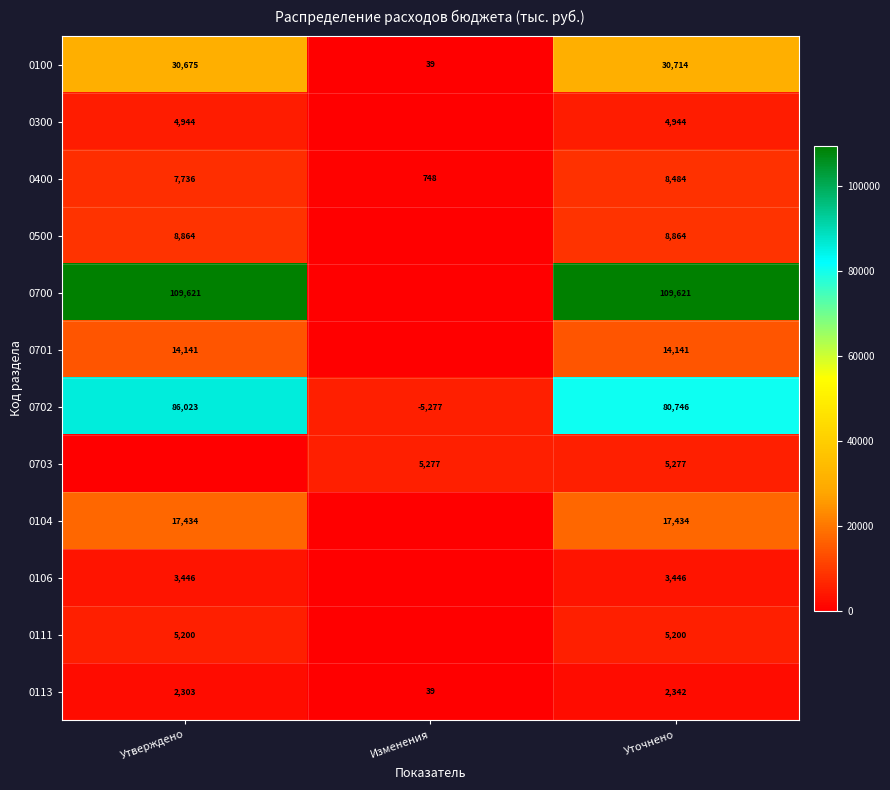

What value does the 0400 series have at Уточнено?

8484